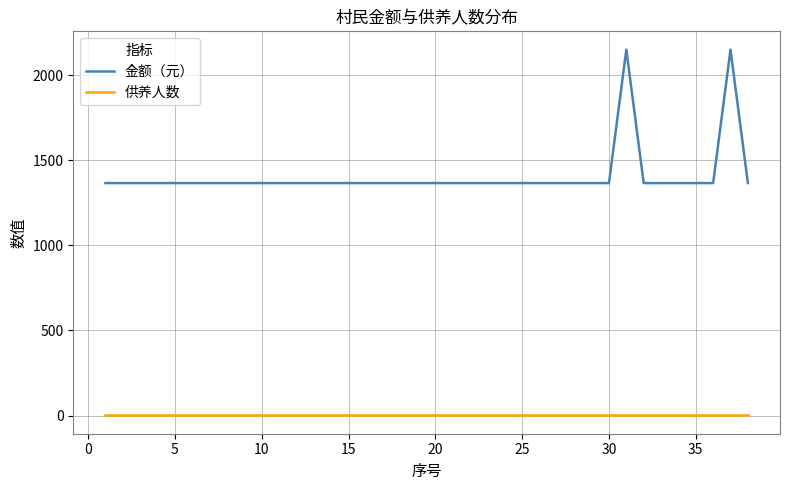

Which series has the widest spread of values?

金额（元）